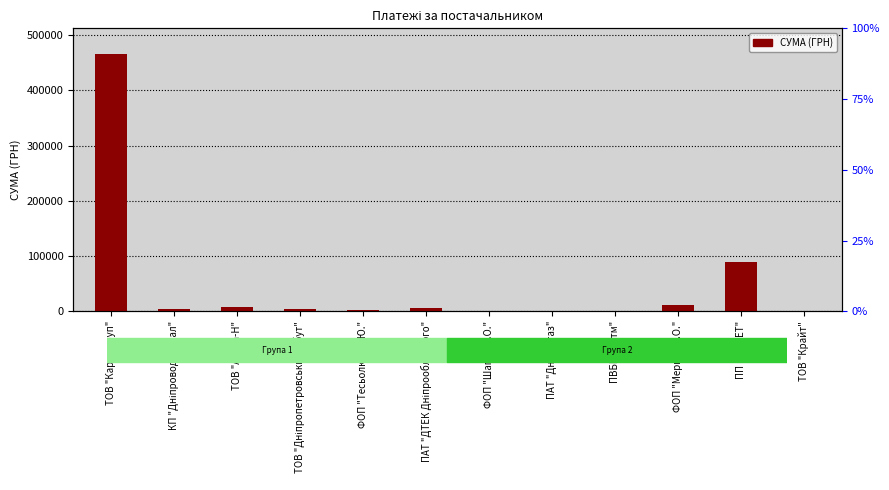

Reading left to right, extract all data points from this chart.

ТОВ "Карон груп"=465662.5	КП "Дніпроводоканал"=3612.7	ТОВ "Агора-Н"=6970.0	ТОВ "Дніпропетровськгаз збут"=4078.1	ФОП "Тесьолкіна І.Ю."=2130.0	ПАТ "ДТЕК Дніпрообленерго"=6778.4	ФОП "Шапіро І.О."=1169.2	ПАТ "Дніпрогаз"=177.0	ПВБП "Ритм"=355.0	ФОП "Мернов С.О."=11162.1	ПП "ЛВМЕТ"=90000.0	ТОВ "Крайт"=1382.0